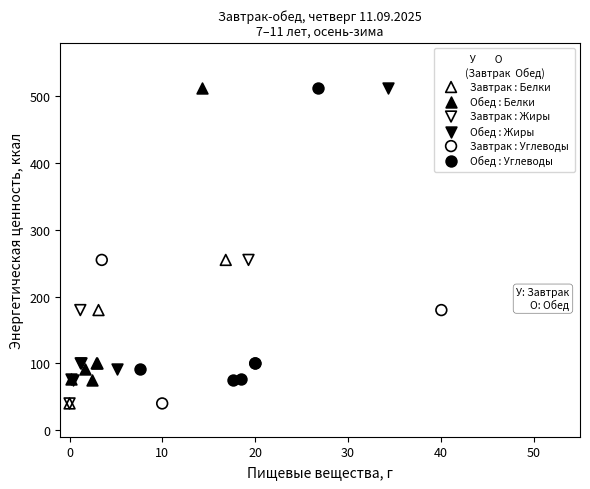

What are all the series names shown in the legend?

Завтрак : Белки, Обед : Белки, Завтрак : Жиры, Обед : Жиры, Завтрак : Углеводы, Обед : Углеводы